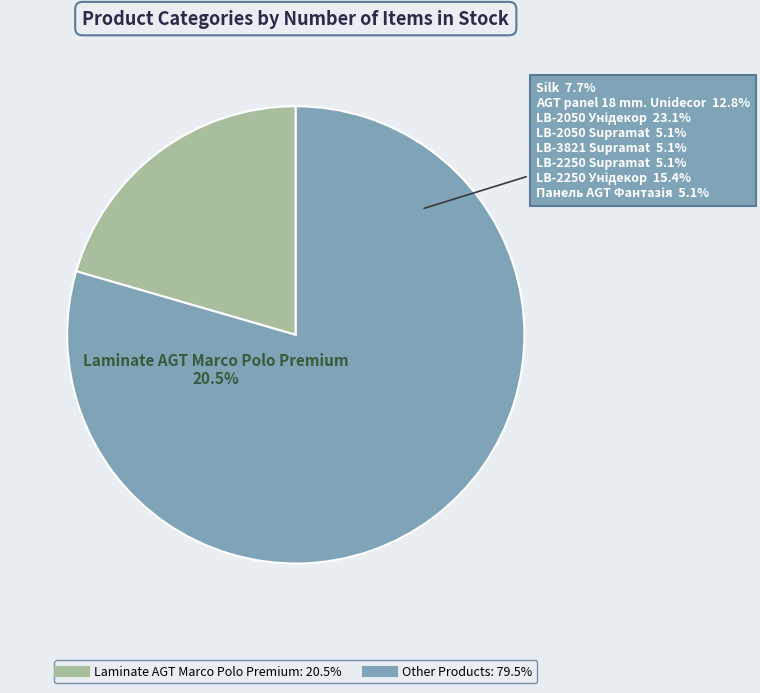

What is the ratio of the value at Silk to the value at LB-2250 Supramat?

1.5